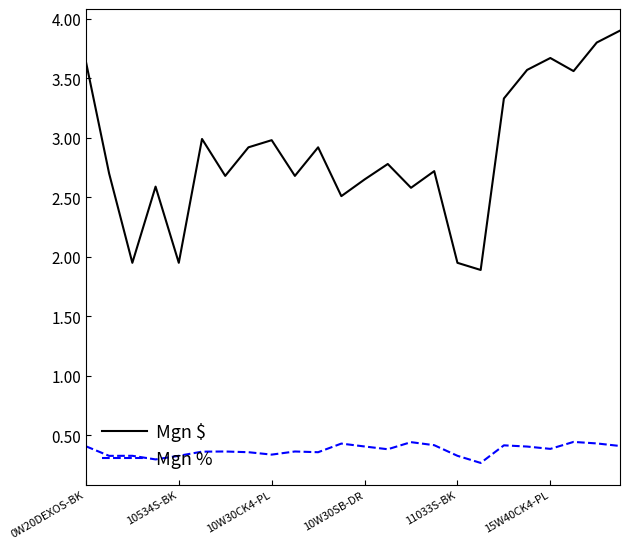

Which series has the largest range (max minus min)?

Mgn $